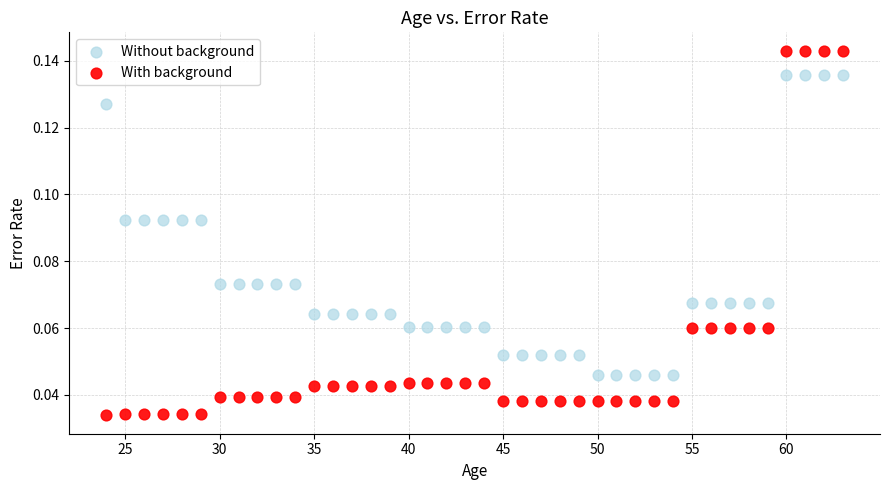

Across all data points, what is the range of X values (max minus min)?

39.0